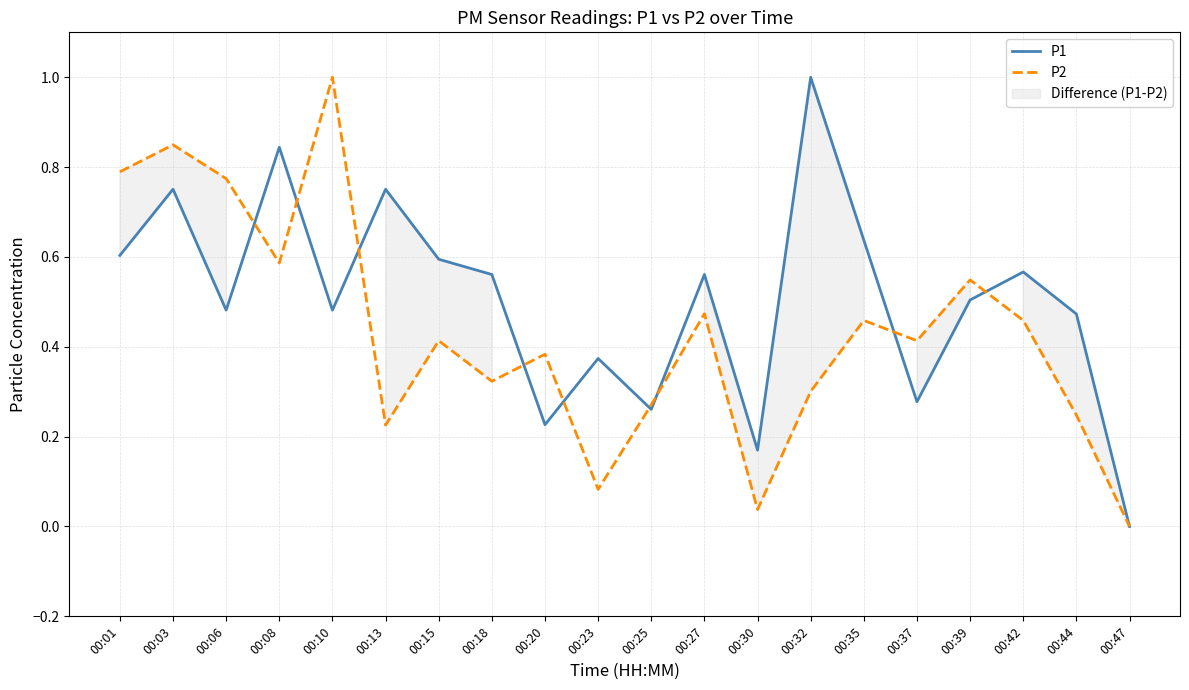

Between 00:25 and 00:30, which series saw the biggest shift?

P2